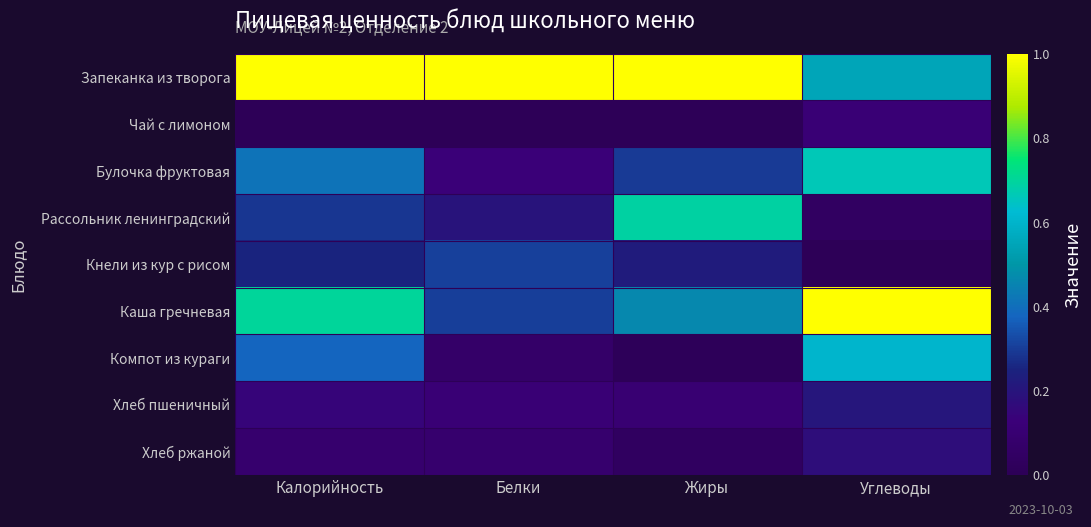

Reading left to right, list all the values displayed in this chart.

Запеканка из творога: Калорийность=1.0	Белки=1.0	Жиры=1.0	Углеводы=0.6
Чай с лимоном: Калорийность=0.0	Белки=0.0	Жиры=0.0	Углеводы=0.1
Булочка фруктовая: Калорийность=0.4	Белки=0.1	Жиры=0.3	Углеводы=0.7
Рассольник ленинградский: Калорийность=0.3	Белки=0.2	Жиры=0.7	Углеводы=0.0
Кнели из кур с рисом: Калорийность=0.3	Белки=0.3	Жиры=0.2	Углеводы=0.0
Каша гречневая: Калорийность=0.7	Белки=0.3	Жиры=0.5	Углеводы=1.0
Компот из кураги: Калорийность=0.4	Белки=0.1	Жиры=0.0	Углеводы=0.6
Хлеб пшеничный: Калорийность=0.1	Белки=0.1	Жиры=0.1	Углеводы=0.2
Хлеб ржаной: Калорийность=0.1	Белки=0.1	Жиры=0.0	Углеводы=0.2